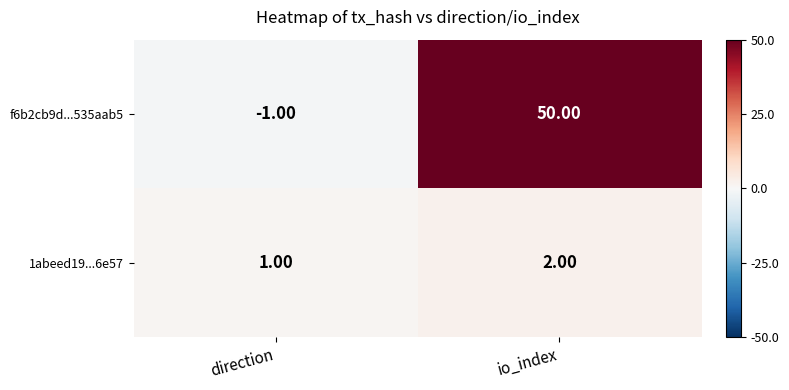

At which category does the chart reach its peak across all series?

io_index